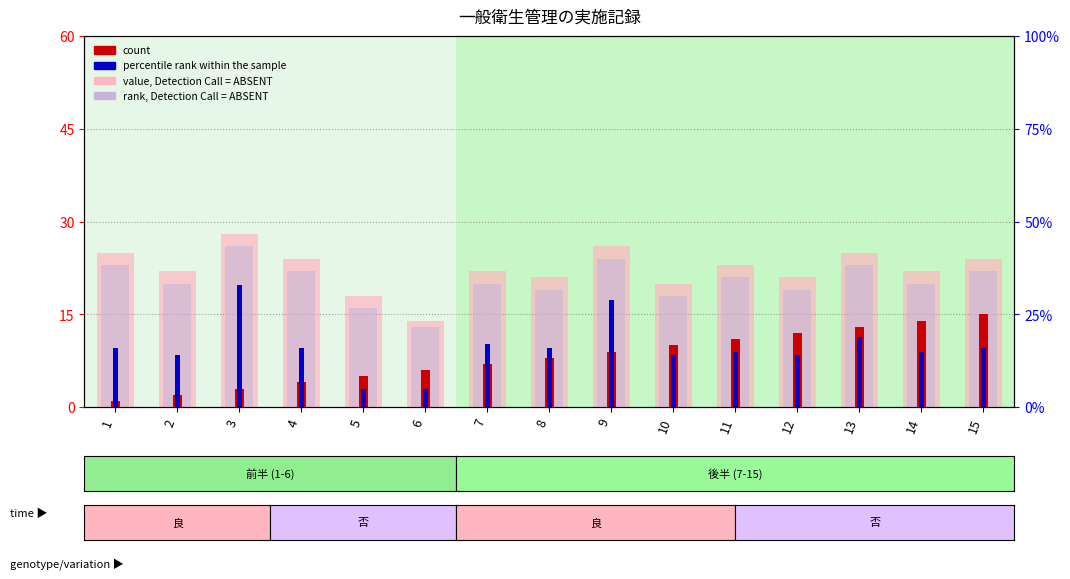

How many bars are there in each group?

4